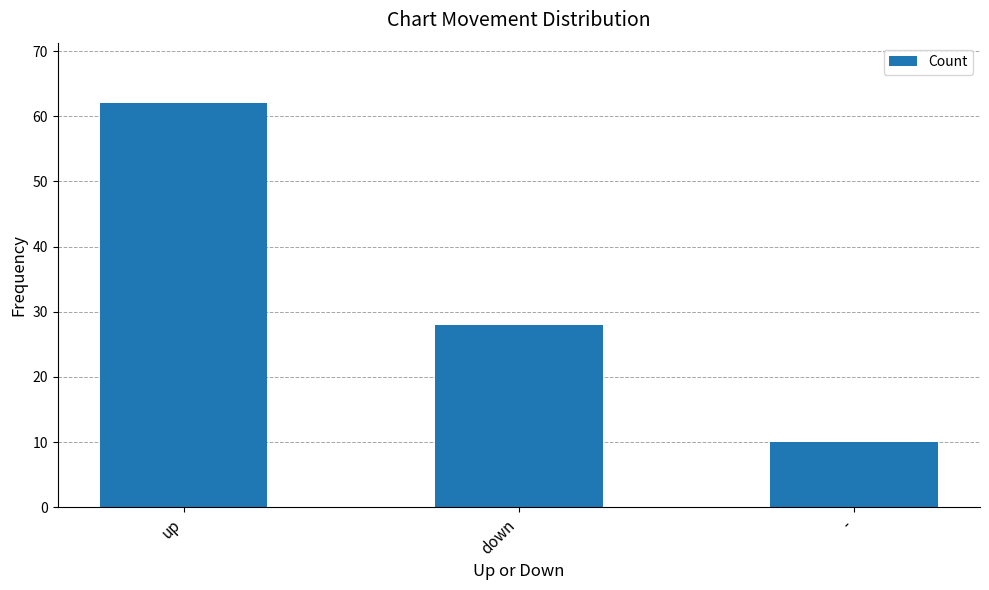

What is the sum of all values?

100